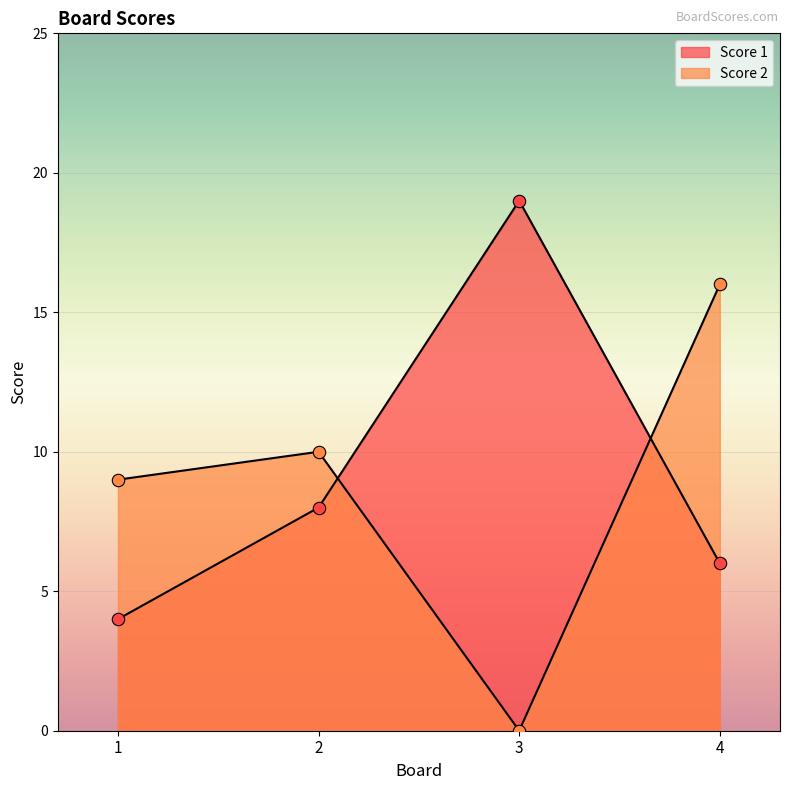

Is the value of Score 1 at 1 greater than the value of Score 2 at 2?

No